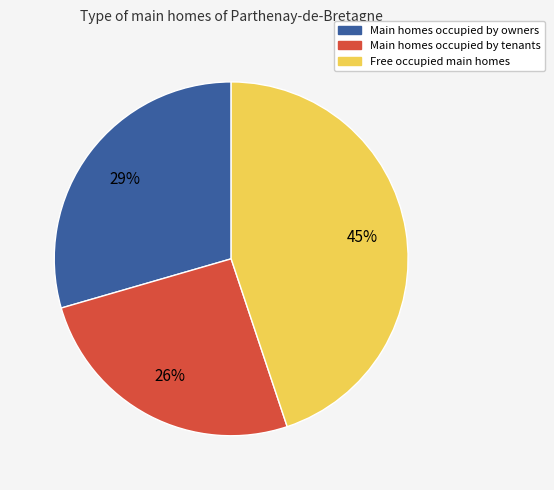

To the nearest percent, what is the difference between the largest and smallest slice percentages?

19%